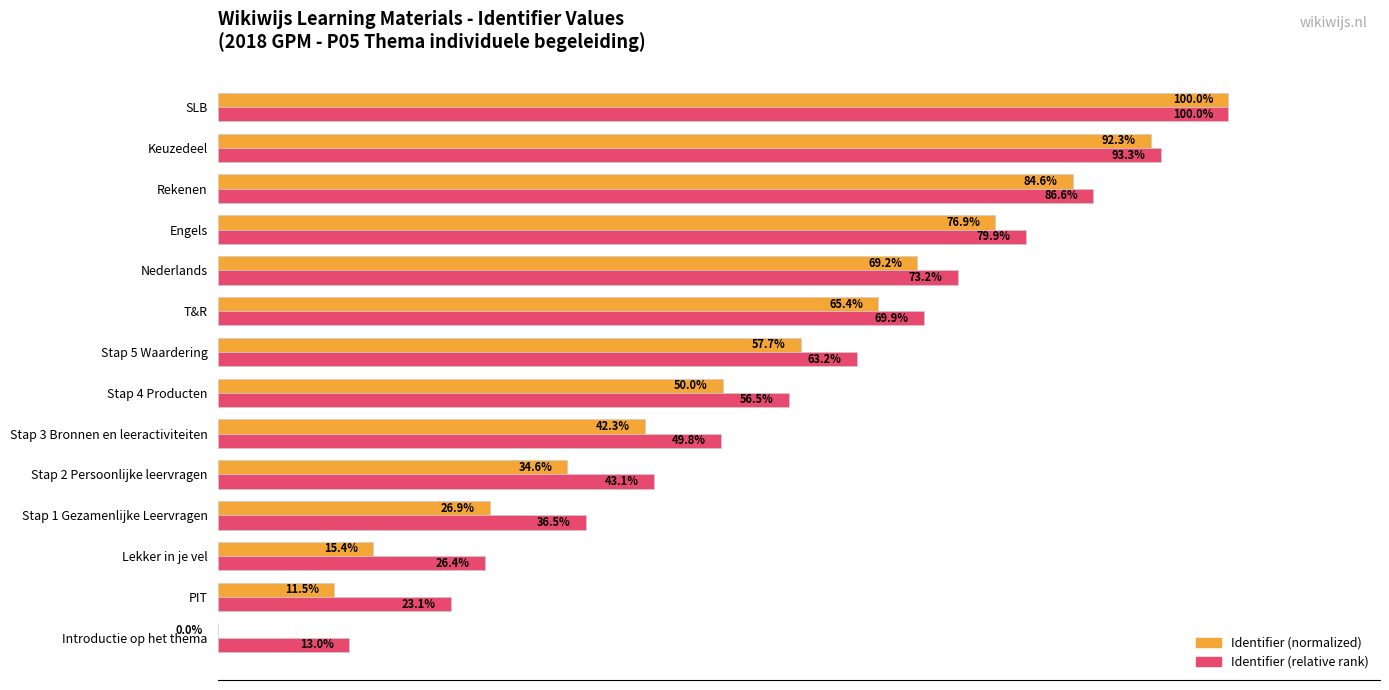

Which series has the largest total across all categories?

Identifier (relative rank)